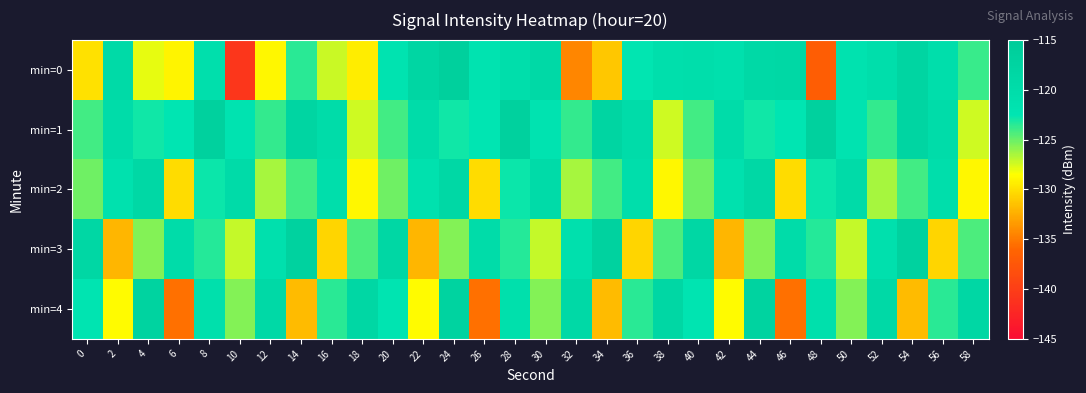

Reading left to right, extract all data points from this chart.

min=0: 0=-129.9	2=-119.3	4=-127.9	6=-129.0	8=-120.7	10=-140.7	12=-128.9	14=-123.5	16=-127.3	18=-129.3	20=-121.9	22=-117.9	24=-116.4	26=-121.8	28=-120.4	30=-119.0	32=-134.4	34=-131.2	36=-122.5	38=-120.7	40=-120.6	42=-121.2	44=-119.1	46=-118.8	48=-136.9	50=-121.6	52=-120.4	54=-117.7	56=-120.3	58=-123.9
min=1: 0=-124.1	2=-120.0	4=-122.9	6=-122.5	8=-116.5	10=-121.9	12=-123.7	14=-117.9	16=-119.8	18=-127.4	20=-124.1	22=-120.0	24=-122.9	26=-122.5	28=-116.5	30=-121.9	32=-123.7	34=-117.9	36=-119.8	38=-127.4	40=-124.1	42=-120.0	44=-122.9	46=-122.5	48=-116.5	50=-121.9	52=-123.7	54=-117.9	56=-119.8	58=-127.4
min=2: 0=-125.1	2=-121.3	4=-118.7	6=-130.2	8=-122.8	10=-119.5	12=-126.4	14=-124.1	16=-120.3	18=-128.9	20=-125.1	22=-121.3	24=-118.7	26=-130.2	28=-122.8	30=-119.5	32=-126.4	34=-124.1	36=-120.3	38=-128.9	40=-125.1	42=-121.3	44=-118.7	46=-130.2	48=-122.8	50=-119.5	52=-126.4	54=-124.1	56=-120.3	58=-128.9
min=3: 0=-118.5	2=-132.0	4=-125.6	6=-119.8	8=-123.4	10=-127.1	12=-121.0	14=-116.8	16=-130.5	18=-124.3	20=-118.5	22=-132.0	24=-125.6	26=-119.8	28=-123.4	30=-127.1	32=-121.0	34=-116.8	36=-130.5	38=-124.3	40=-118.5	42=-132.0	44=-125.6	46=-119.8	48=-123.4	50=-127.1	52=-121.0	54=-116.8	56=-130.5	58=-124.3
min=4: 0=-122.3	2=-128.7	4=-117.2	6=-135.4	8=-120.9	10=-125.6	12=-119.1	14=-131.8	16=-123.5	18=-118.4	20=-122.3	22=-128.7	24=-117.2	26=-135.4	28=-120.9	30=-125.6	32=-119.1	34=-131.8	36=-123.5	38=-118.4	40=-122.3	42=-128.7	44=-117.2	46=-135.4	48=-120.9	50=-125.6	52=-119.1	54=-131.8	56=-123.5	58=-118.4